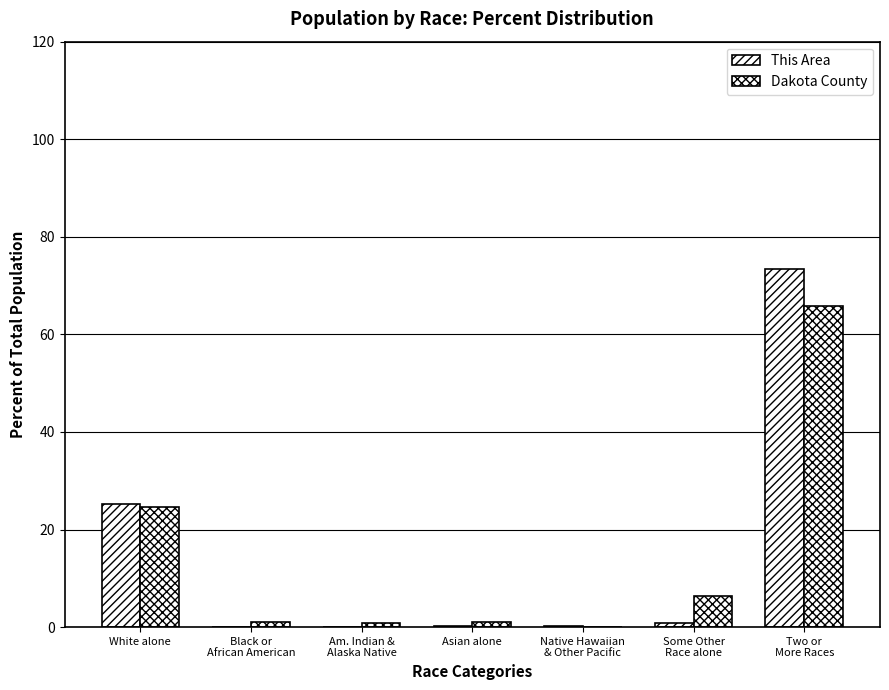

How many distinct data groups are displayed?

2